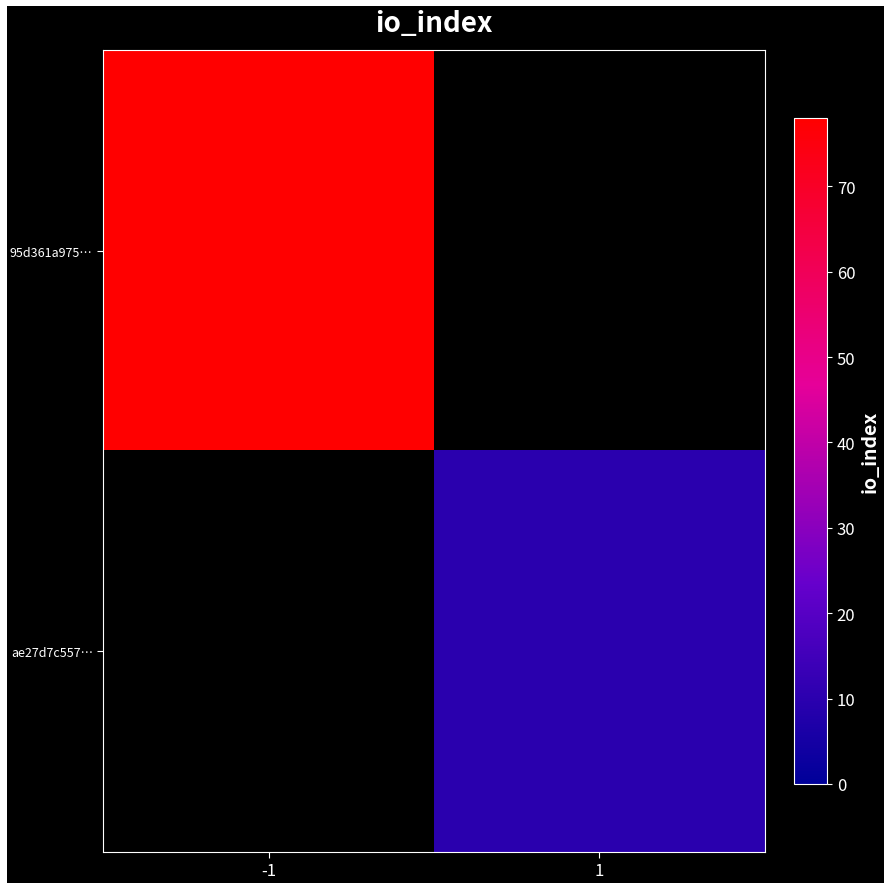

Rank the series by their average value, from lowest to highest.

95d361a975…, ae27d7c557…